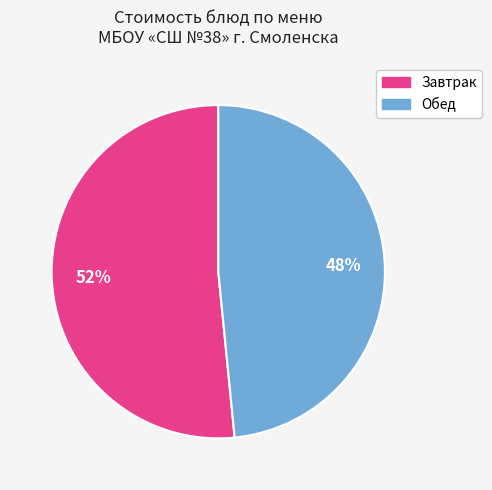

Count the number of slices in the pie.

2